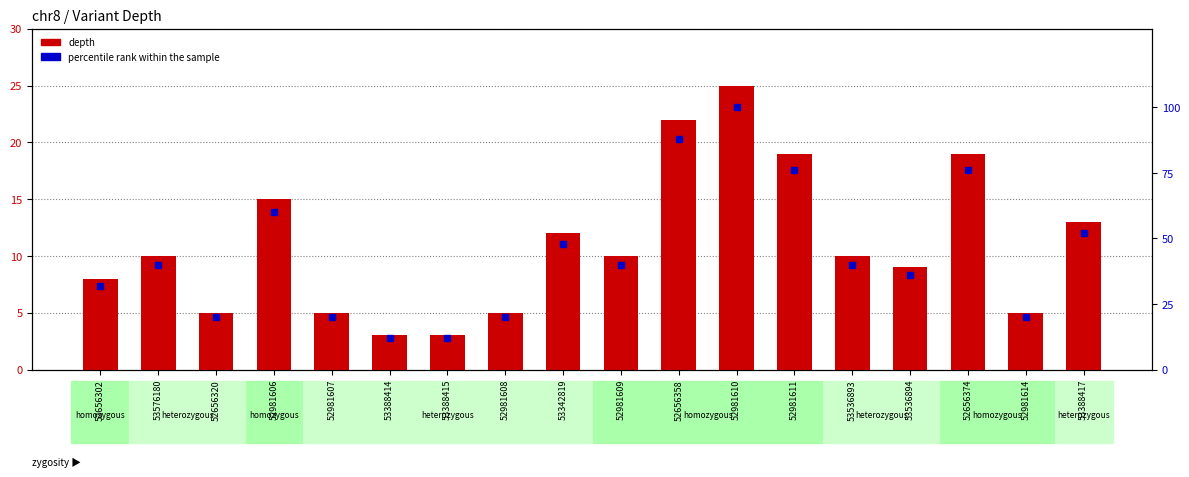

What is the sum of all percentile rank within the sample values?

792